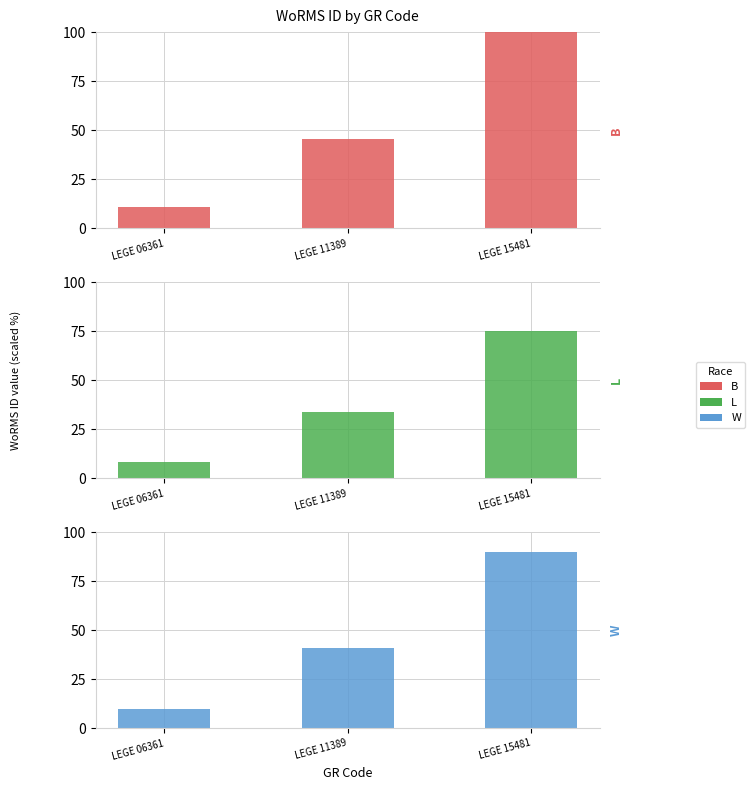

Does the chart contain any negative values?

No